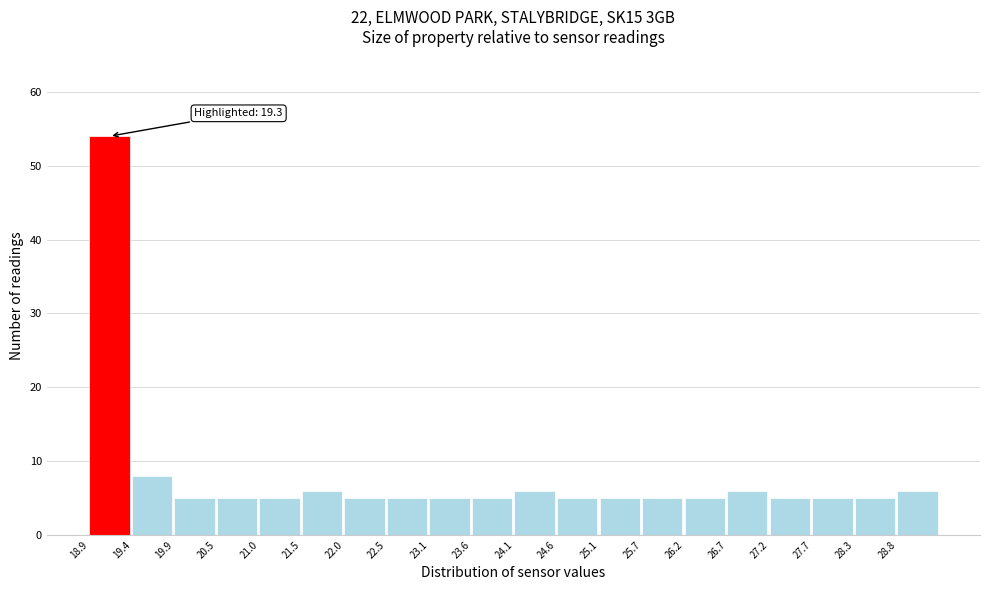

Which range on the x-axis has the tallest bar?

18.90 to 19.42